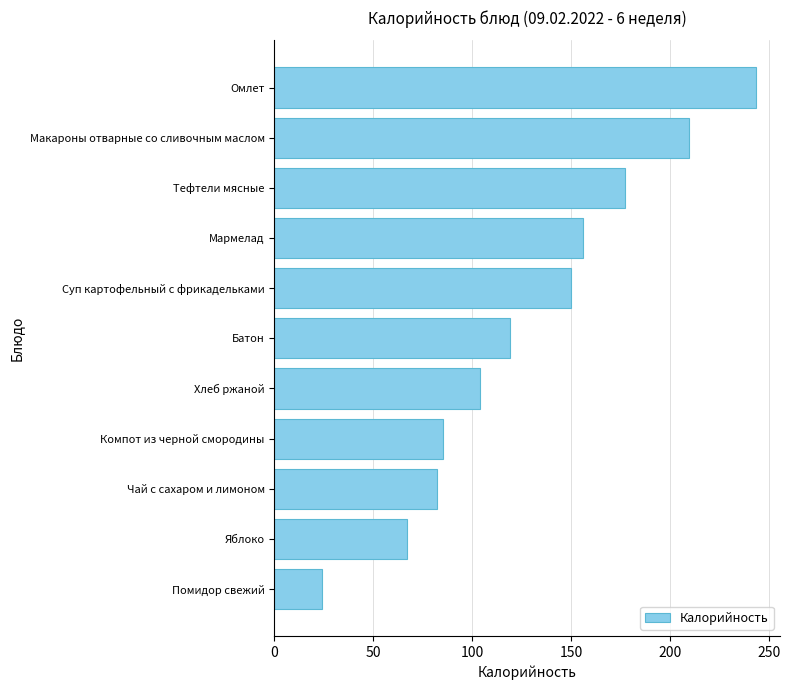

How many distinct data groups are displayed?

1